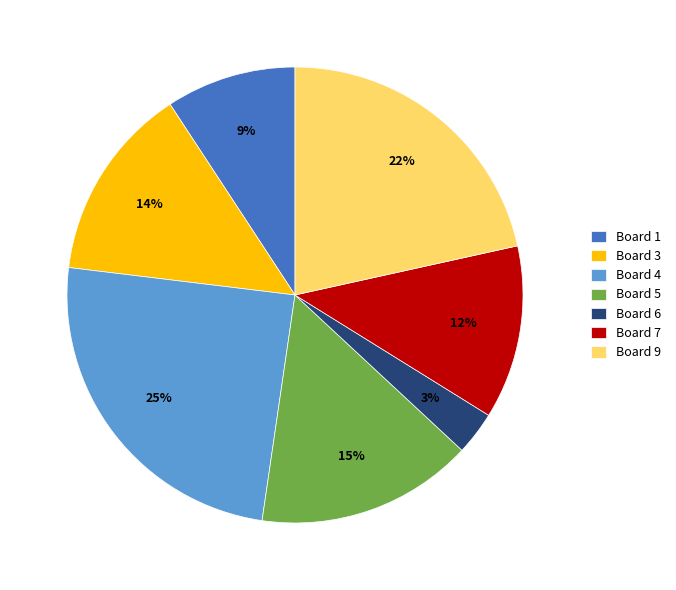

Is there a majority slice in this chart?

No